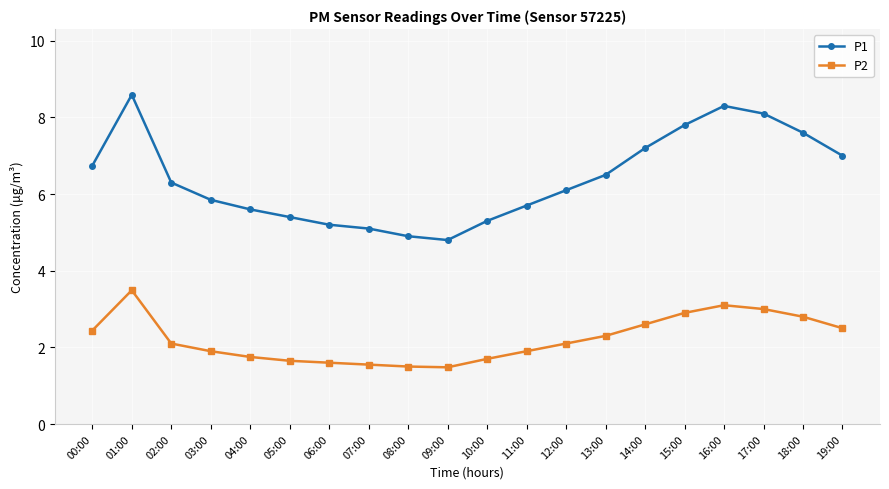

True or false: P1 and P2 intersect in this chart.

False